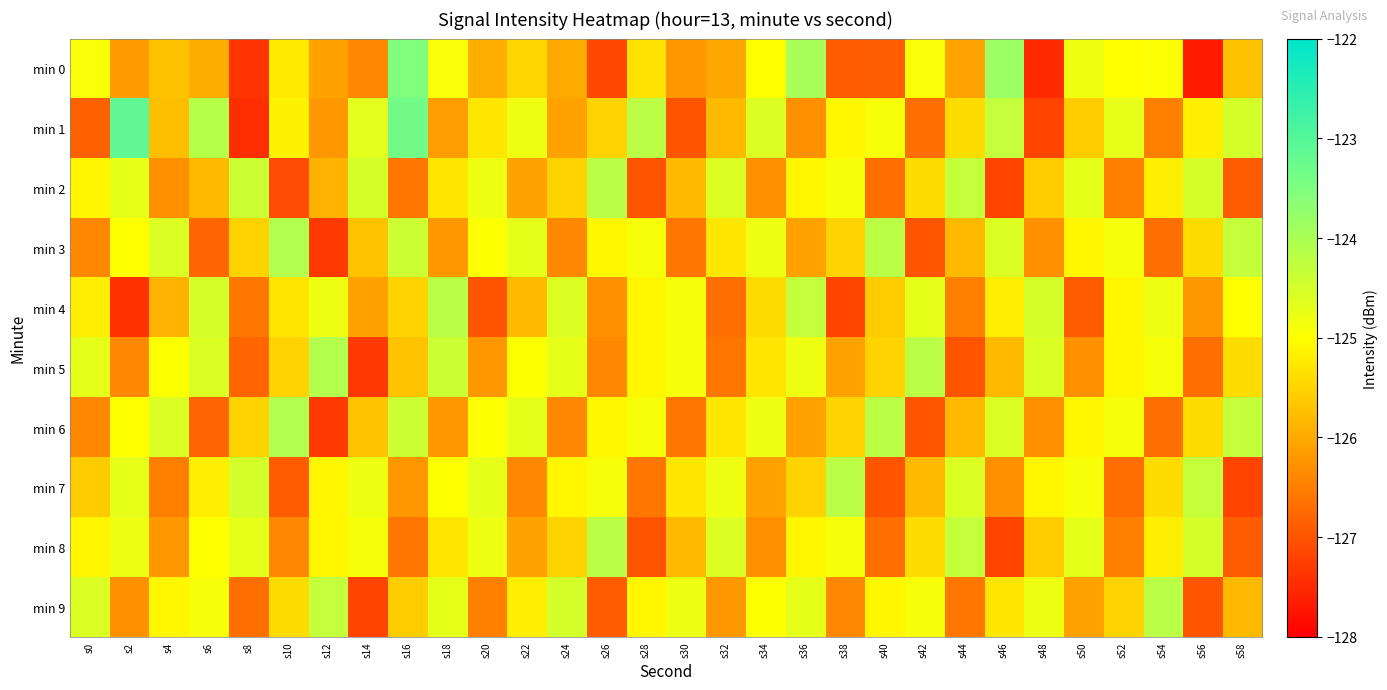

Reading left to right, extract all data points from this chart.

min 0: s0=-124.9	s2=-126.2	s4=-125.7	s6=-126.0	s8=-127.4	s10=-125.3	s12=-126.1	s14=-126.4	s16=-123.5	s18=-124.9	s20=-125.9	s22=-125.5	s24=-126.0	s26=-127.1	s28=-125.3	s30=-126.2	s32=-126.0	s34=-125.0	s36=-124.0	s38=-126.9	s40=-126.9	s42=-124.9	s44=-126.1	s46=-123.8	s48=-127.5	s50=-124.8	s52=-125.0	s54=-125.0	s56=-127.7	s58=-125.7
min 1: s0=-126.9	s2=-123.1	s4=-125.8	s6=-124.1	s8=-127.4	s10=-125.1	s12=-126.2	s14=-124.7	s16=-123.3	s18=-126.2	s20=-125.3	s22=-124.8	s24=-126.1	s26=-125.5	s28=-124.2	s30=-127.0	s32=-125.8	s34=-124.6	s36=-126.3	s38=-125.1	s40=-124.9	s42=-126.7	s44=-125.4	s46=-124.3	s48=-127.2	s50=-125.6	s52=-124.7	s54=-126.5	s56=-125.2	s58=-124.5
min 2: s0=-125.1	s2=-124.7	s4=-126.3	s6=-125.8	s8=-124.4	s10=-127.1	s12=-125.9	s14=-124.5	s16=-126.6	s18=-125.3	s20=-124.8	s22=-126.1	s24=-125.5	s26=-124.2	s28=-127.0	s30=-125.8	s32=-124.6	s34=-126.3	s36=-125.1	s38=-124.9	s40=-126.7	s42=-125.4	s44=-124.3	s46=-127.2	s48=-125.6	s50=-124.7	s52=-126.5	s54=-125.2	s56=-124.5	s58=-126.9
min 3: s0=-126.4	s2=-125.0	s4=-124.6	s6=-126.8	s8=-125.5	s10=-124.1	s12=-127.3	s14=-125.7	s16=-124.4	s18=-126.2	s20=-125.0	s22=-124.7	s24=-126.4	s26=-125.1	s28=-124.9	s30=-126.6	s32=-125.3	s34=-124.8	s36=-126.1	s38=-125.5	s40=-124.2	s42=-127.0	s44=-125.8	s46=-124.6	s48=-126.3	s50=-125.1	s52=-124.9	s54=-126.7	s56=-125.4	s58=-124.3
min 4: s0=-125.2	s2=-127.4	s4=-125.9	s6=-124.5	s8=-126.6	s10=-125.3	s12=-124.8	s14=-126.1	s16=-125.5	s18=-124.2	s20=-127.0	s22=-125.8	s24=-124.6	s26=-126.3	s28=-125.1	s30=-124.9	s32=-126.7	s34=-125.4	s36=-124.3	s38=-127.2	s40=-125.6	s42=-124.7	s44=-126.5	s46=-125.2	s48=-124.5	s50=-126.9	s52=-125.1	s54=-124.8	s56=-126.2	s58=-125.0
min 5: s0=-124.7	s2=-126.4	s4=-125.0	s6=-124.6	s8=-126.8	s10=-125.5	s12=-124.1	s14=-127.3	s16=-125.7	s18=-124.4	s20=-126.2	s22=-125.0	s24=-124.7	s26=-126.4	s28=-125.1	s30=-124.9	s32=-126.6	s34=-125.3	s36=-124.8	s38=-126.1	s40=-125.5	s42=-124.2	s44=-127.0	s46=-125.8	s48=-124.6	s50=-126.3	s52=-125.1	s54=-124.9	s56=-126.7	s58=-125.4
min 6: s0=-126.4	s2=-125.0	s4=-124.6	s6=-126.8	s8=-125.5	s10=-124.1	s12=-127.3	s14=-125.7	s16=-124.4	s18=-126.2	s20=-125.0	s22=-124.7	s24=-126.4	s26=-125.1	s28=-124.9	s30=-126.6	s32=-125.3	s34=-124.8	s36=-126.1	s38=-125.5	s40=-124.2	s42=-127.0	s44=-125.8	s46=-124.6	s48=-126.3	s50=-125.1	s52=-124.9	s54=-126.7	s56=-125.4	s58=-124.3
min 7: s0=-125.6	s2=-124.7	s4=-126.5	s6=-125.2	s8=-124.5	s10=-126.9	s12=-125.1	s14=-124.8	s16=-126.2	s18=-125.0	s20=-124.7	s22=-126.4	s24=-125.1	s26=-124.9	s28=-126.6	s30=-125.3	s32=-124.8	s34=-126.1	s36=-125.5	s38=-124.2	s40=-127.0	s42=-125.8	s44=-124.6	s46=-126.3	s48=-125.1	s50=-124.9	s52=-126.7	s54=-125.4	s56=-124.3	s58=-127.2
min 8: s0=-125.1	s2=-124.8	s4=-126.2	s6=-125.0	s8=-124.7	s10=-126.4	s12=-125.1	s14=-124.9	s16=-126.6	s18=-125.3	s20=-124.8	s22=-126.1	s24=-125.5	s26=-124.2	s28=-127.0	s30=-125.8	s32=-124.6	s34=-126.3	s36=-125.1	s38=-124.9	s40=-126.7	s42=-125.4	s44=-124.3	s46=-127.2	s48=-125.6	s50=-124.7	s52=-126.5	s54=-125.2	s56=-124.5	s58=-126.9
min 9: s0=-124.6	s2=-126.3	s4=-125.1	s6=-124.9	s8=-126.7	s10=-125.4	s12=-124.3	s14=-127.2	s16=-125.6	s18=-124.7	s20=-126.5	s22=-125.2	s24=-124.5	s26=-126.9	s28=-125.1	s30=-124.8	s32=-126.2	s34=-125.0	s36=-124.7	s38=-126.4	s40=-125.1	s42=-124.9	s44=-126.6	s46=-125.3	s48=-124.8	s50=-126.1	s52=-125.5	s54=-124.2	s56=-127.0	s58=-125.8